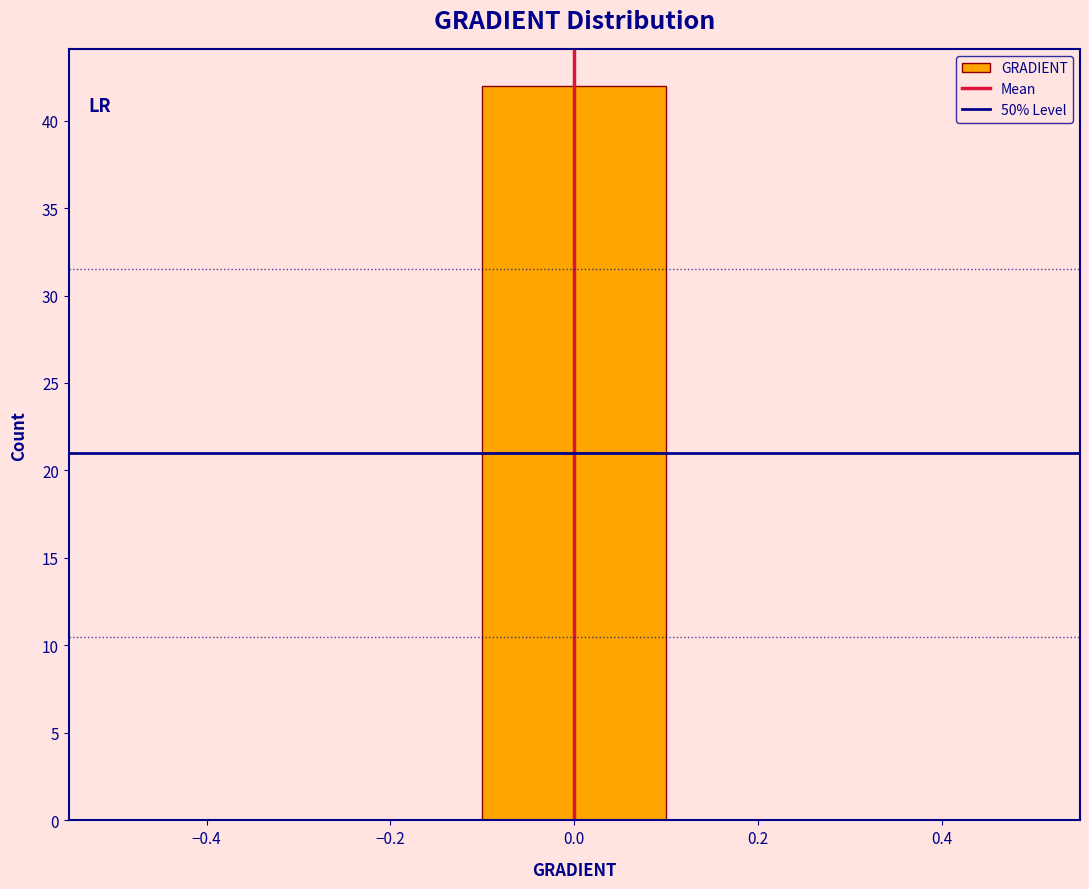

What is the height of the bar covering -0.1 to 0.1 on the x-axis? The values are not printed on the chart, so give them approximately, as read against the axis.

42